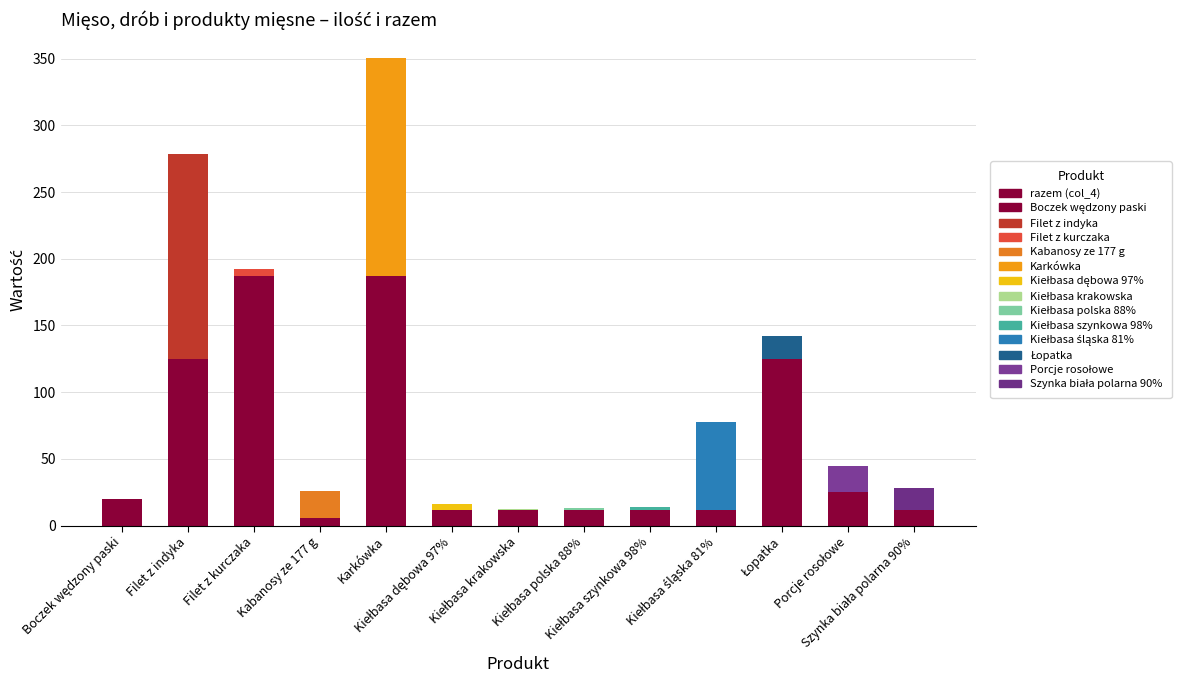

How many data points does each series have?

13